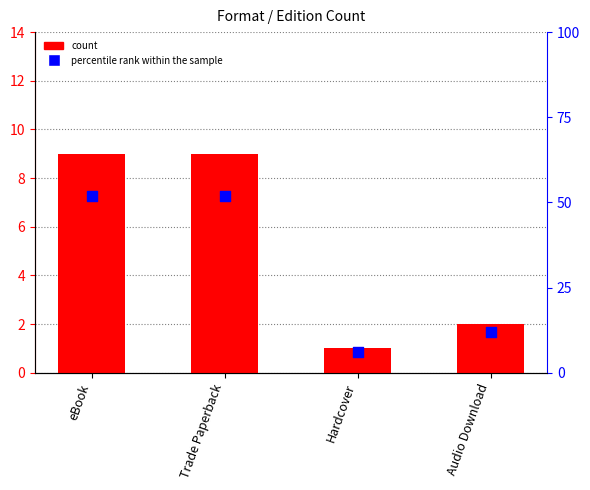

Which series contains the lowest Y value?

count